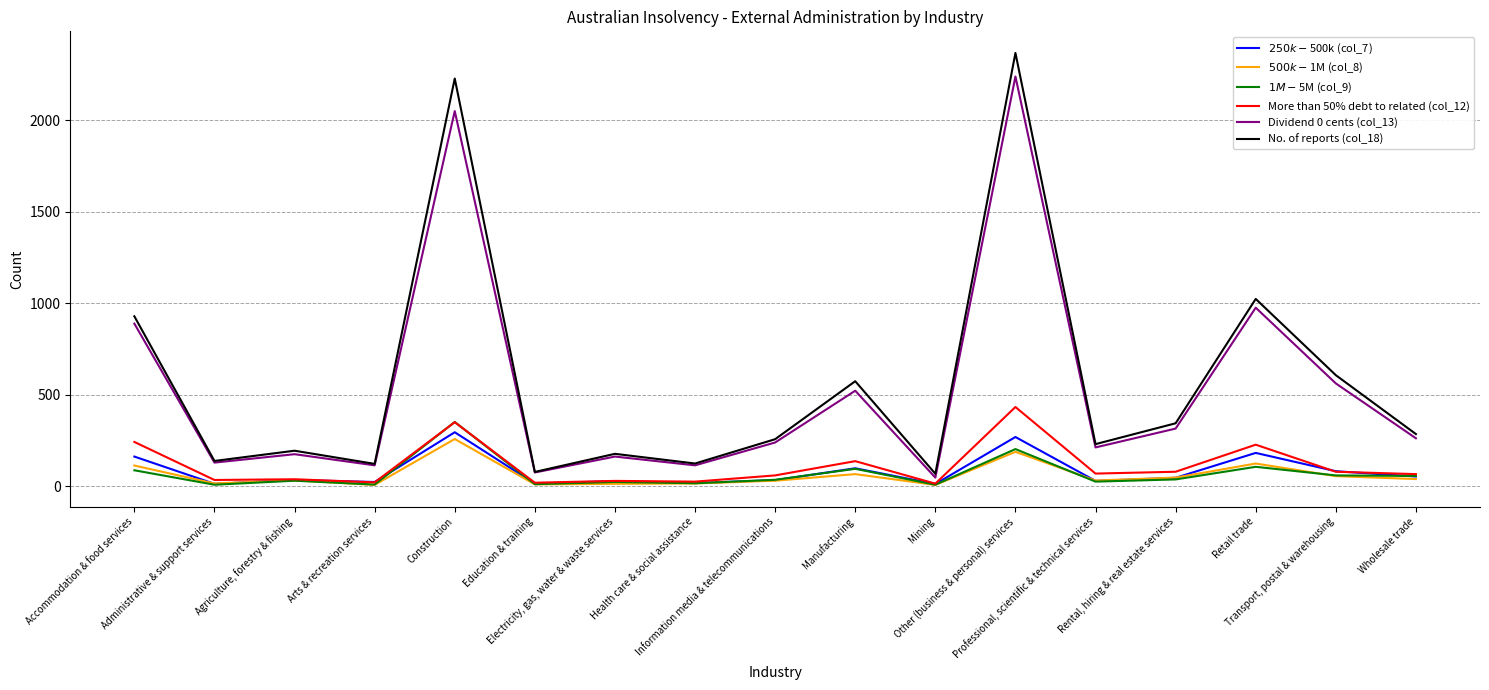

True or false: No. of reports (col_18) and $1M-$5M (col_9) cross at least once.

False